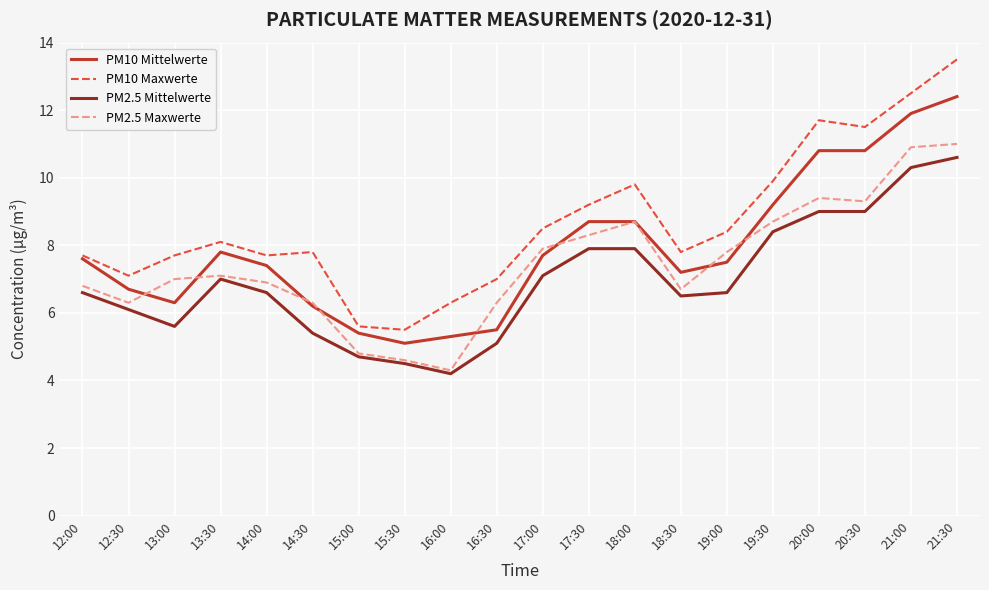

True or false: PM2.5 Mittelwerte and PM10 Maxwerte cross at least once.

False